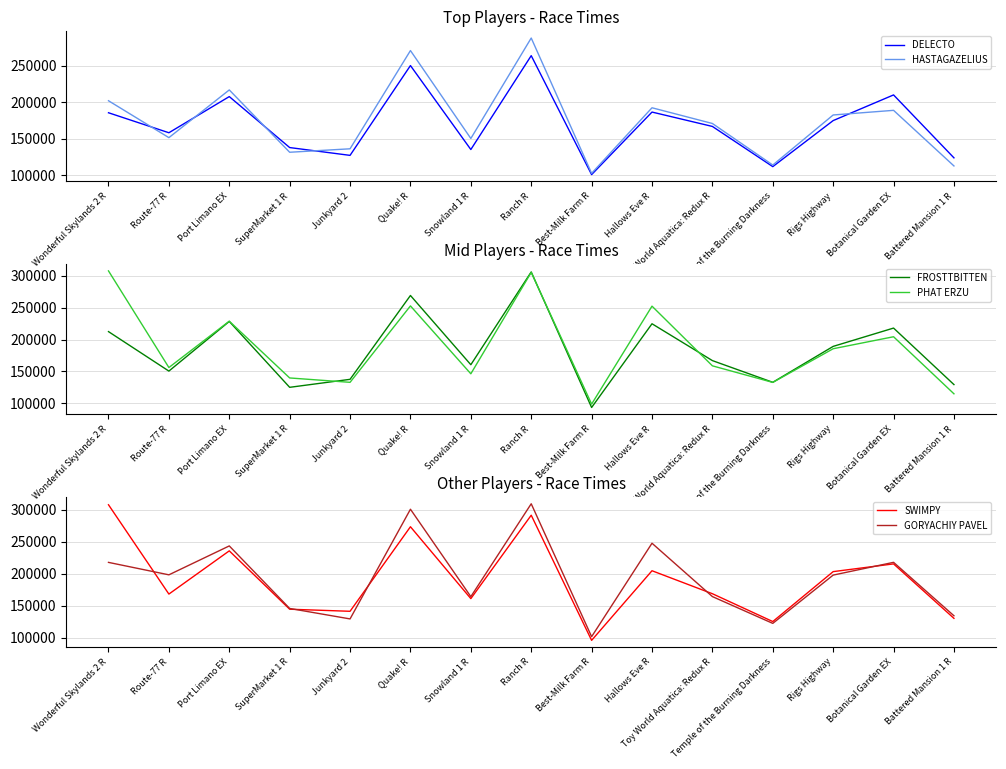

How many lines are shown in the chart?

6